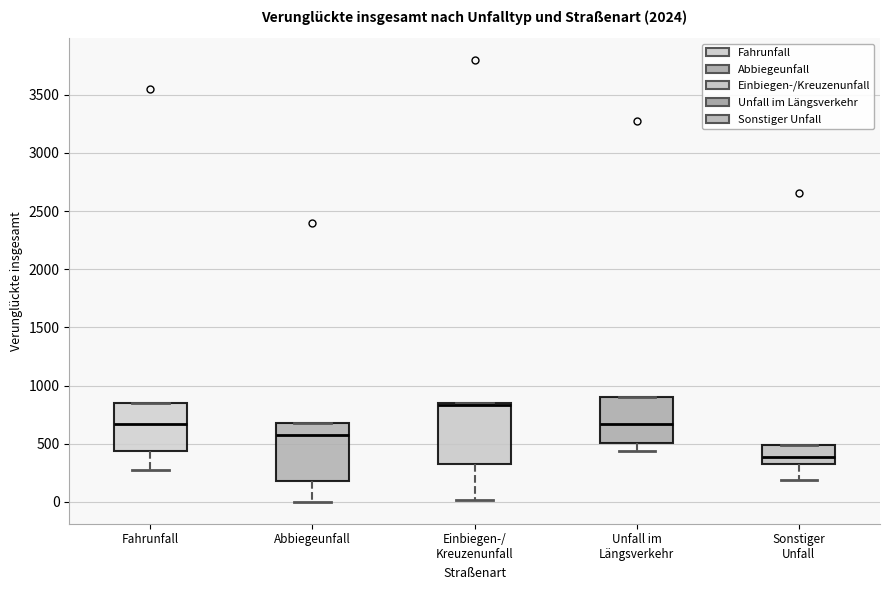

Reading left to right, transcribe this box plot: for each box, give where its median line is, the range the box spans, and where its two whiskers end, as read against the y-axis. The values are not printed on the chart, so give them approximately, as read against the axis.

Fahrunfall: median 650, box 450 to 850, whiskers 300 to 850
Abbiegeunfall: median 600, box 200 to 700, whiskers 0 to 700
Einbiegen-/ Kreuzenunfall: median 850 (just below the box's upper edge), box 350 to 850, whiskers 0 to 850
Unfall im Längsverkehr: median 650, box 500 to 900, whiskers 450 to 900
Sonstiger Unfall: median 400, box 350 to 500, whiskers 200 to 500